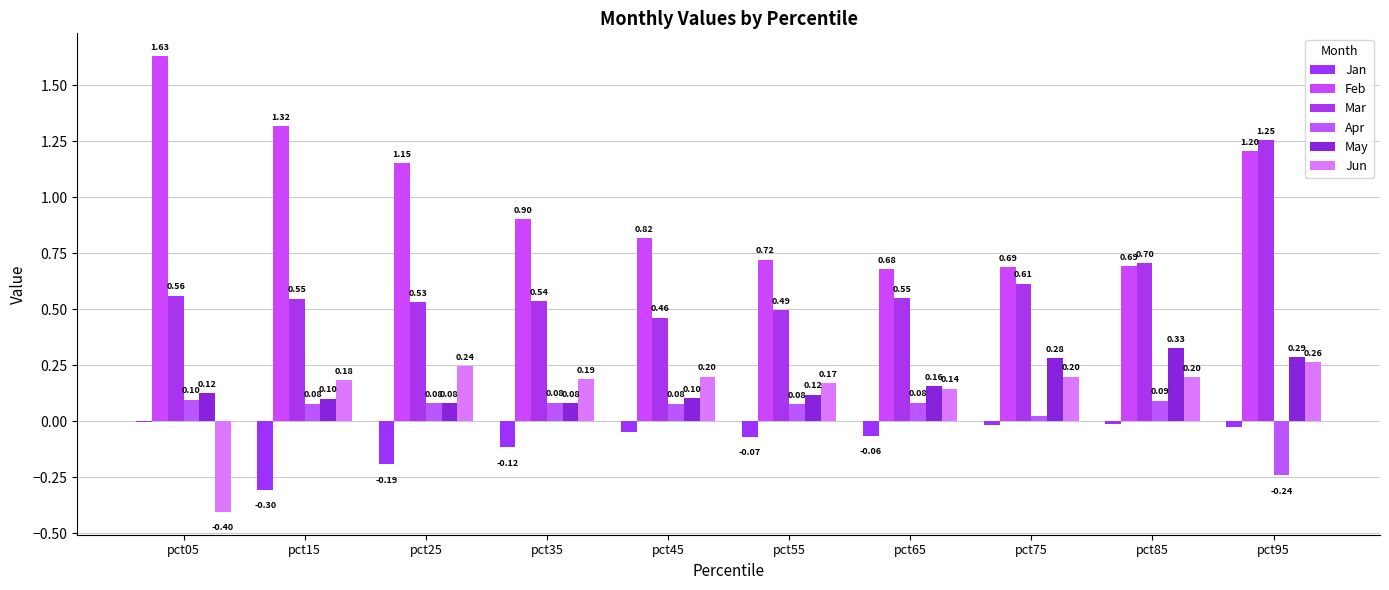

How many groups of bars are there?

10